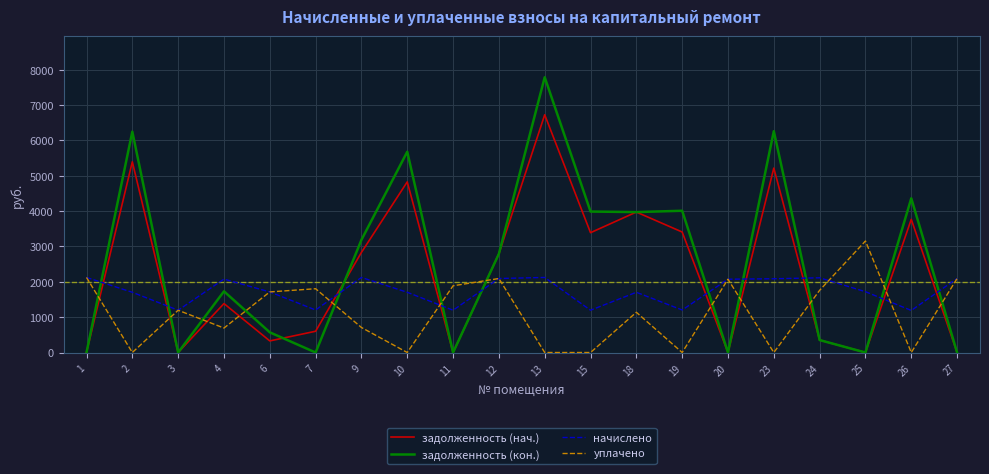

What is the total value across all series at 4?

5883.4